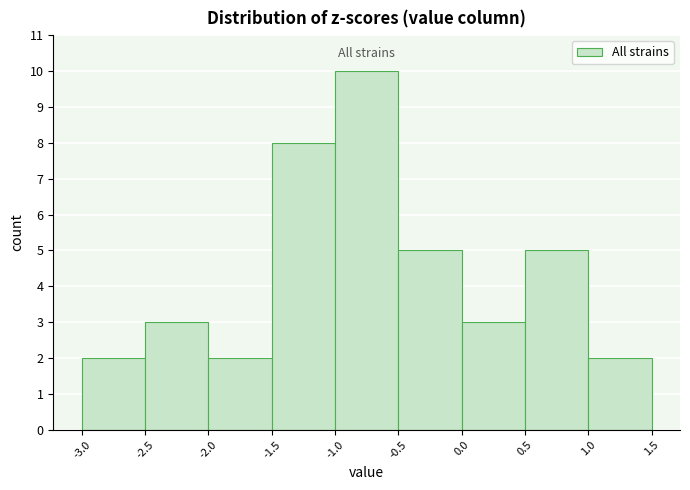

Reading left to right, transcribe this chart: for each bar, give the range it covers on the x-axis and its height. The values are not printed on the chart, so give them approximately, as read against the axis.

-3.0 to -2.5: 2
-2.5 to -2.0: 3
-2.0 to -1.5: 2
-1.5 to -1.0: 8
-1.0 to -0.5: 10
-0.5 to 0.0: 5
0.0 to 0.5: 3
0.5 to 1.0: 5
1.0 to 1.5: 2